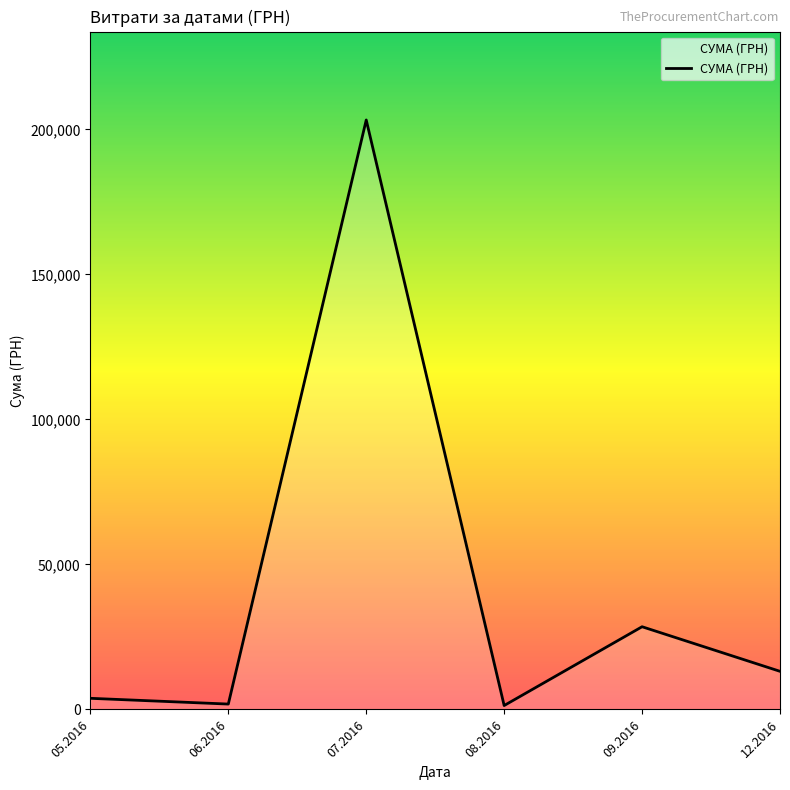

The value at 09.2016 is 28514.8. True or false?

True